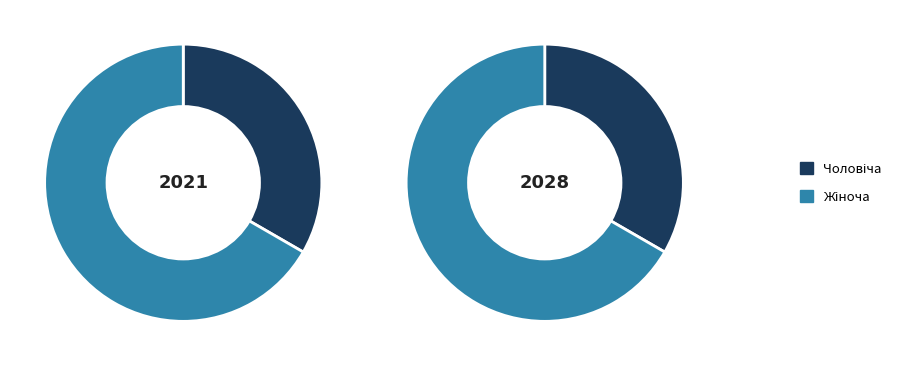

What is the largest slice in the pie chart?

Жіноча